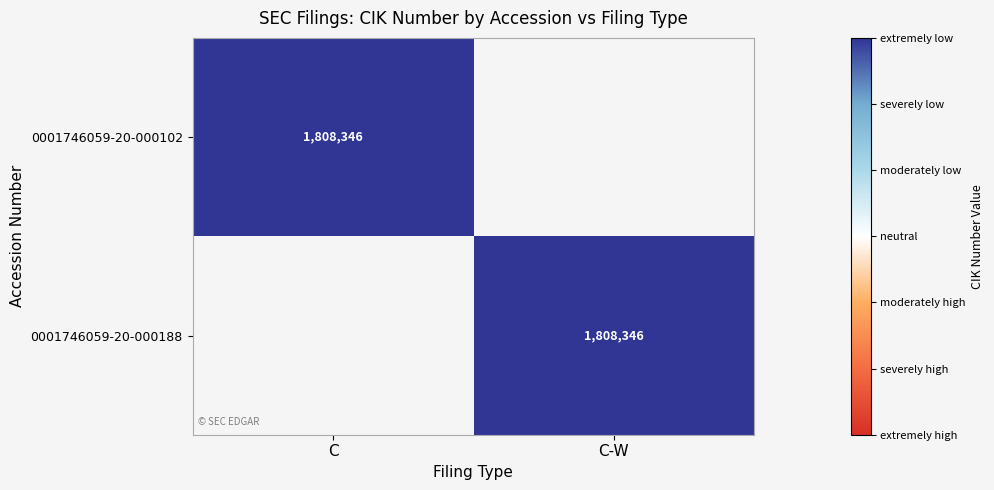

The 0001746059-20-000188 series shows 1808346 at C-W. True or false?

True